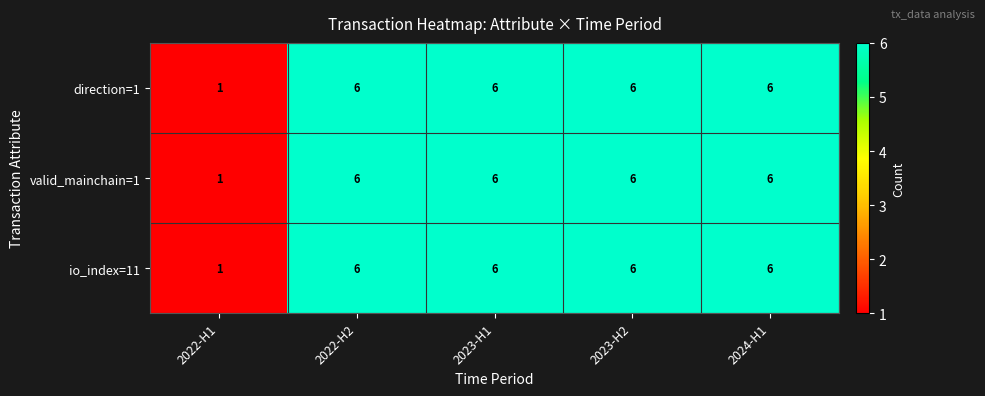

What is the total value across all series at 2022-H1?

3